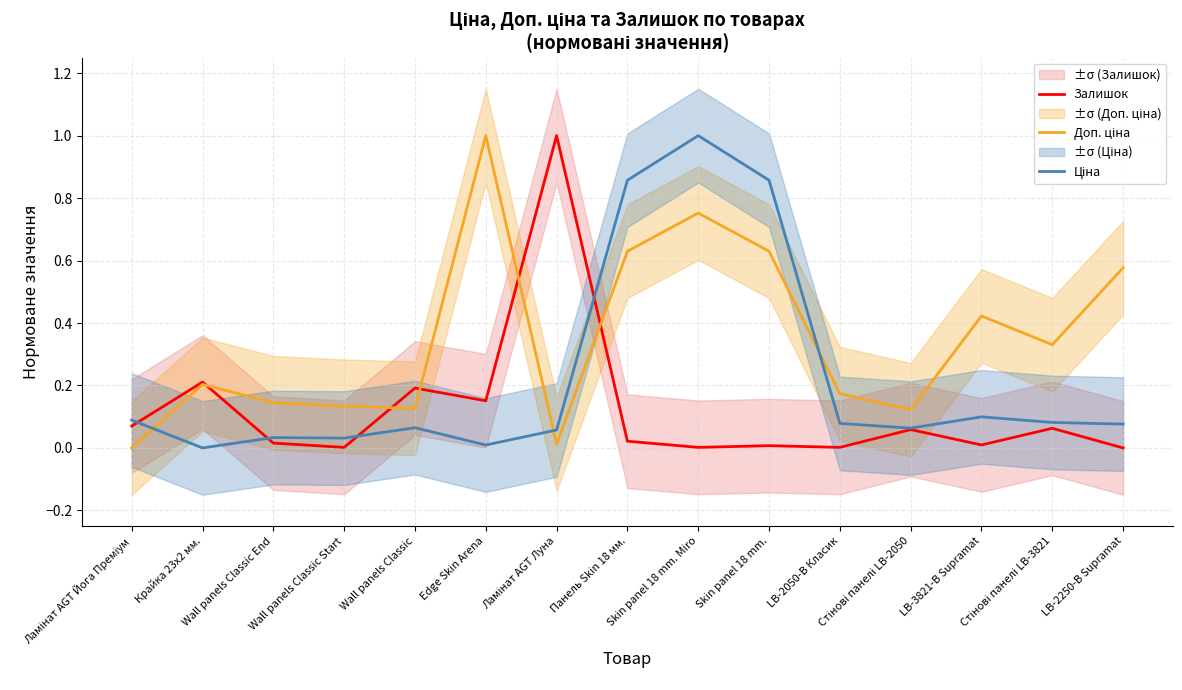

Reading left to right, transcribe all the data shown in this chart.

Залишок: 0.1	0.2	0.0	0.0	0.2	0.2	1.0	0.0	0.0	0.0	0.0	0.1	0.0	0.1	0.0
Доп. ціна: 0.0	0.2	0.1	0.1	0.1	1.0	0.0	0.6	0.8	0.6	0.2	0.1	0.4	0.3	0.6
Ціна: 0.1	0.0	0.0	0.0	0.1	0.0	0.1	0.9	1.0	0.9	0.1	0.1	0.1	0.1	0.1